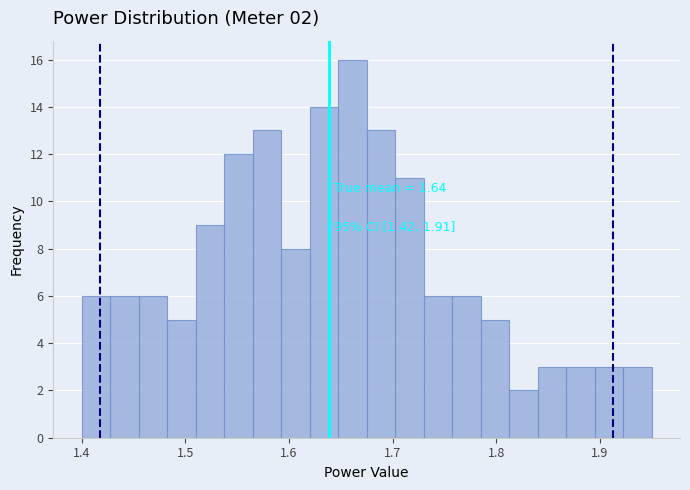

Around what value on the x-axis is the tallest bar? Give the approximate position of its centre, as read against the axis.

1.66